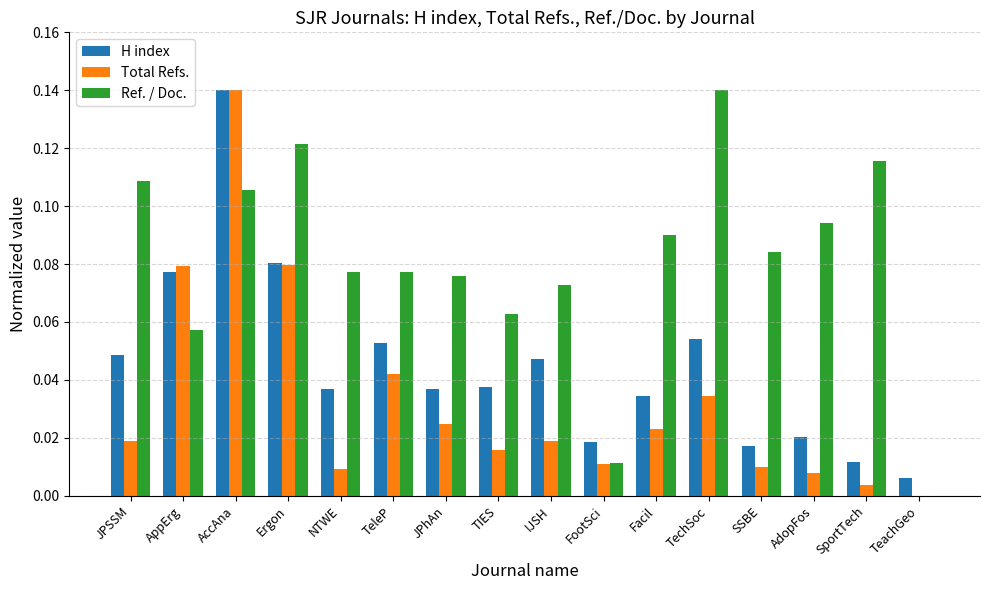

The H index series shows 0.0 at Facil. True or false?

True